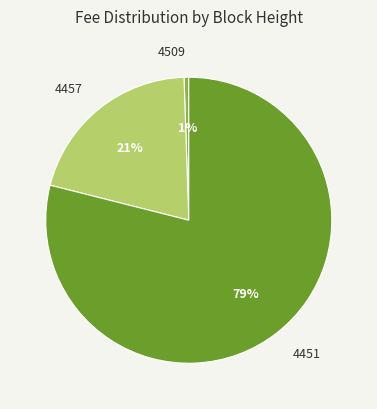

To the nearest percent, what percentage of the pie is 4509?

1%